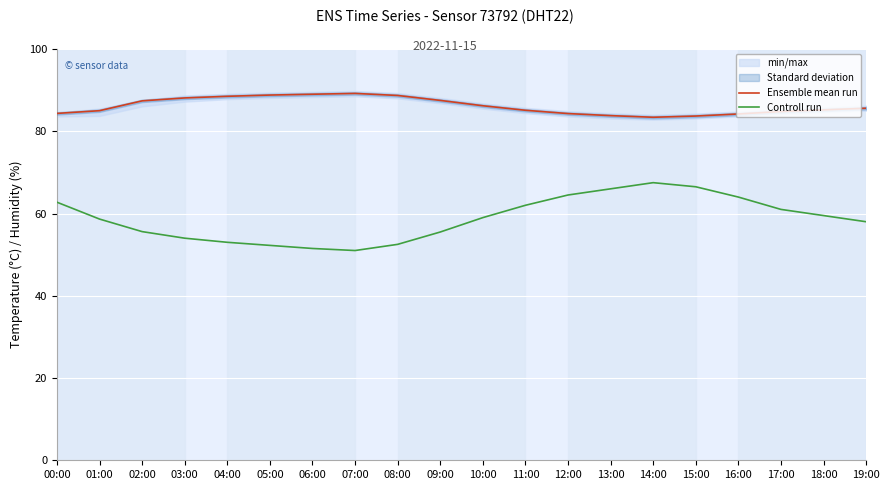

Rank the series at 10:00 from highest to lowest value.

Ensemble mean run, Controll run